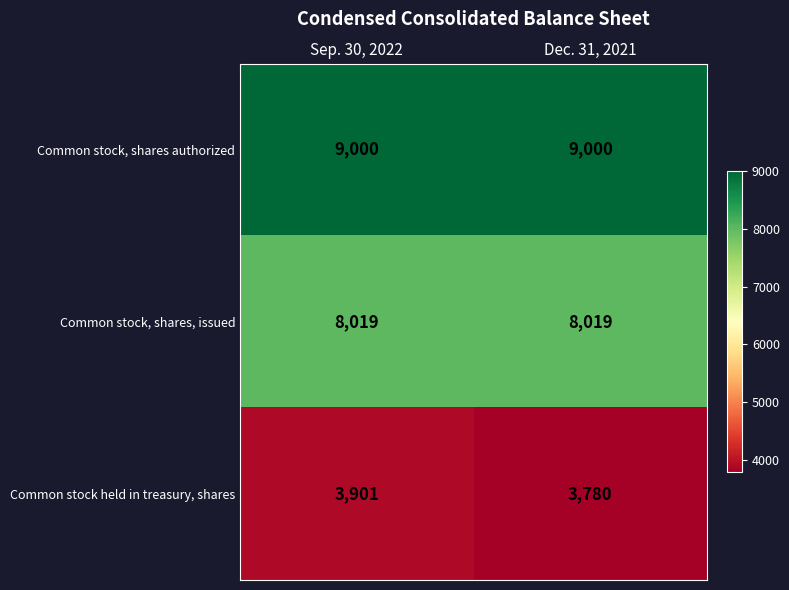

The value of Common stock, shares authorized at Sep. 30, 2022 is 15534. True or false?

False